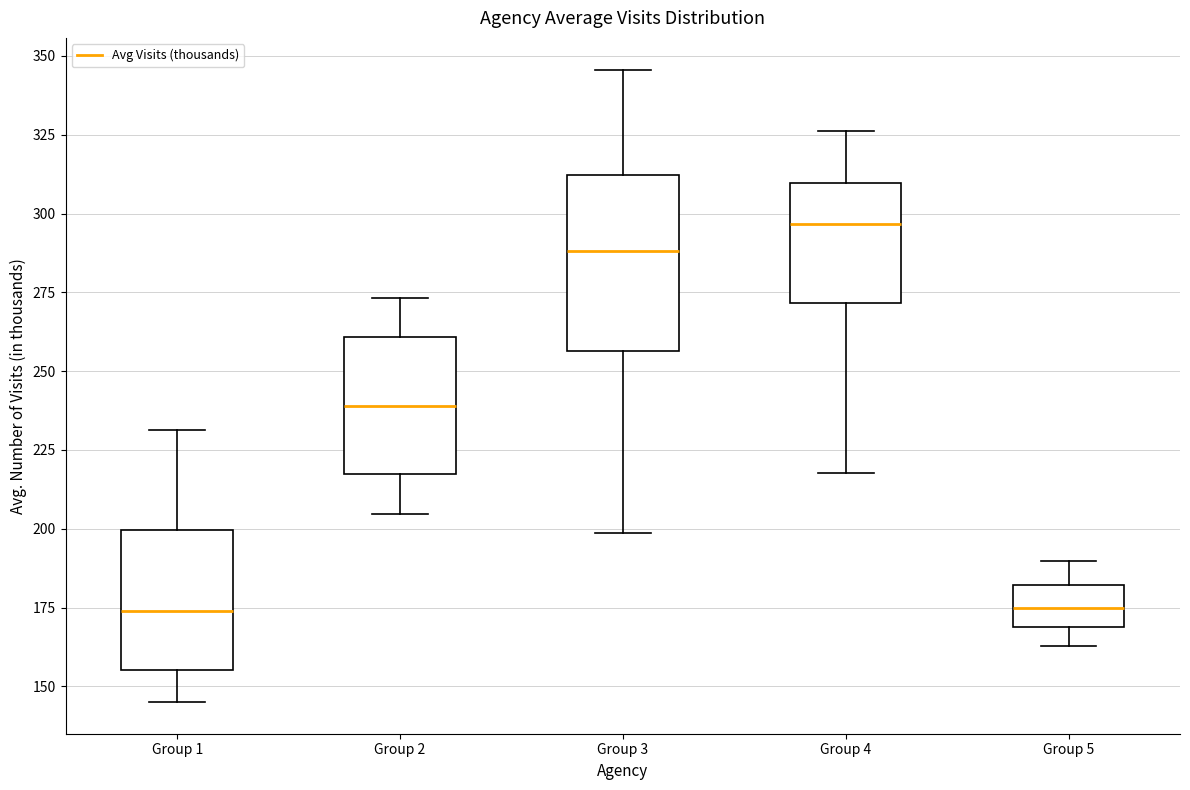

Where does the lower whisker of the box for Group 1 end on the y-axis? The values are not printed on the chart, so give them approximately, as read against the axis.

145